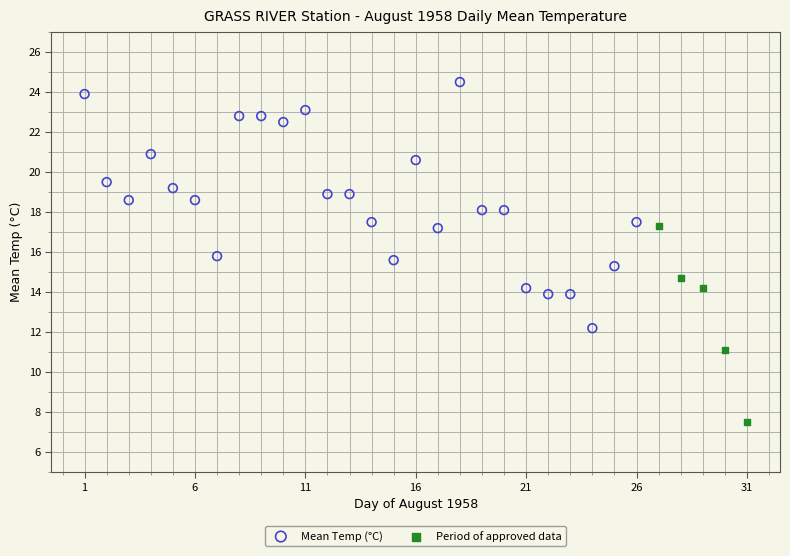

Which series has the widest spread of Y values?

Mean Temp (°C)